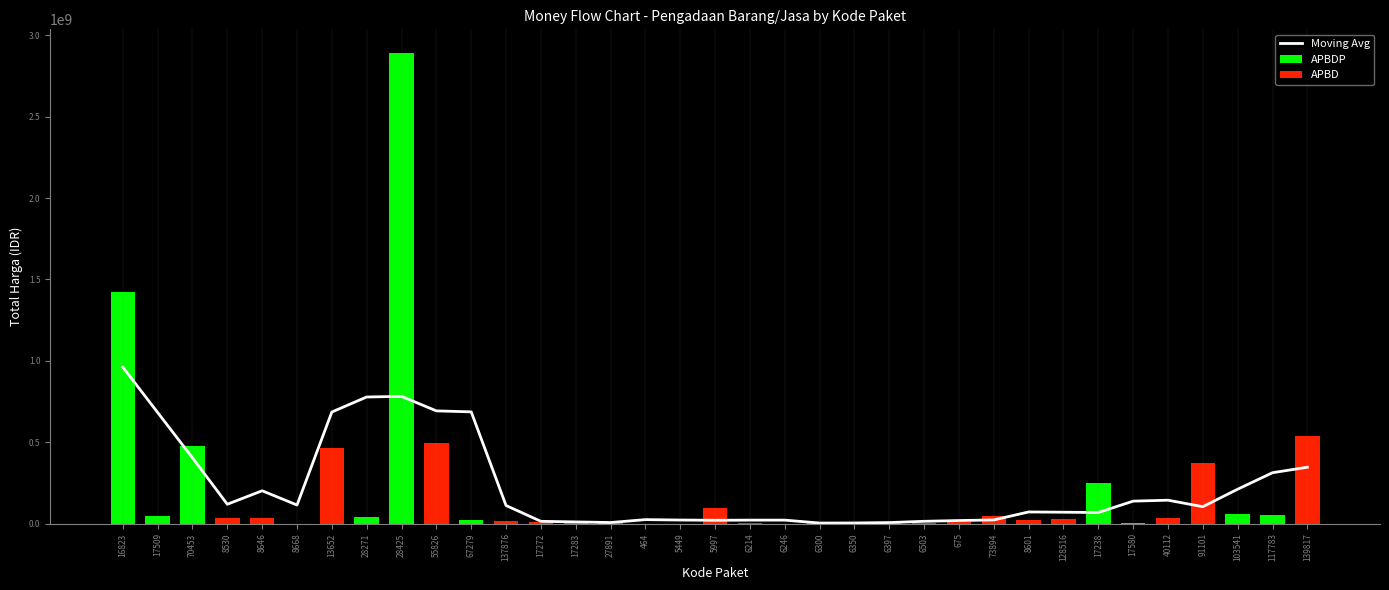

What is the greatest value displayed?

960986748